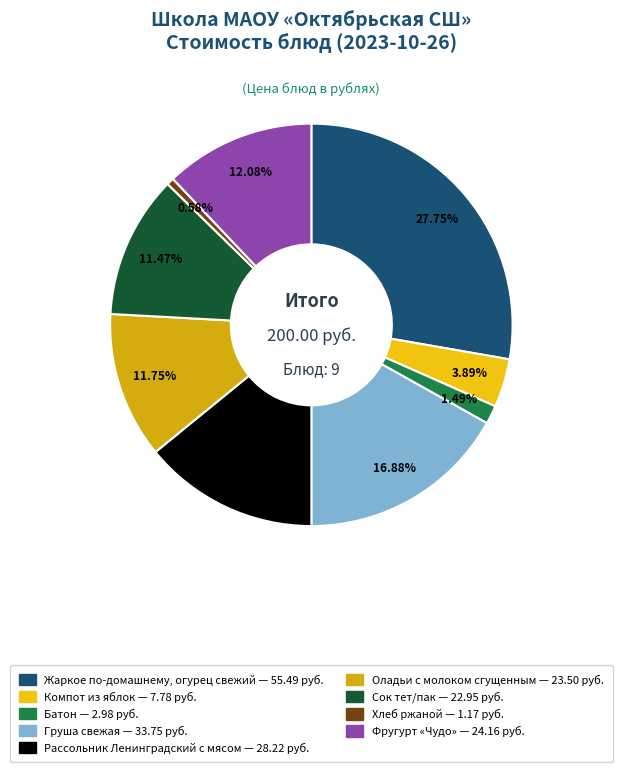

What is the largest slice in the pie chart?

Жаркое по-домашнему, огурец свежий